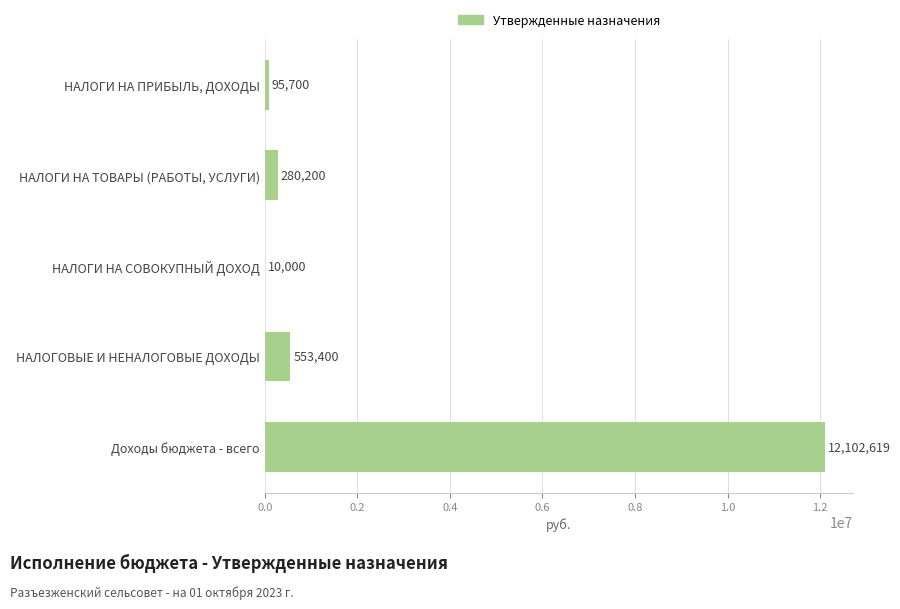

How many categories are shown in the chart?

5